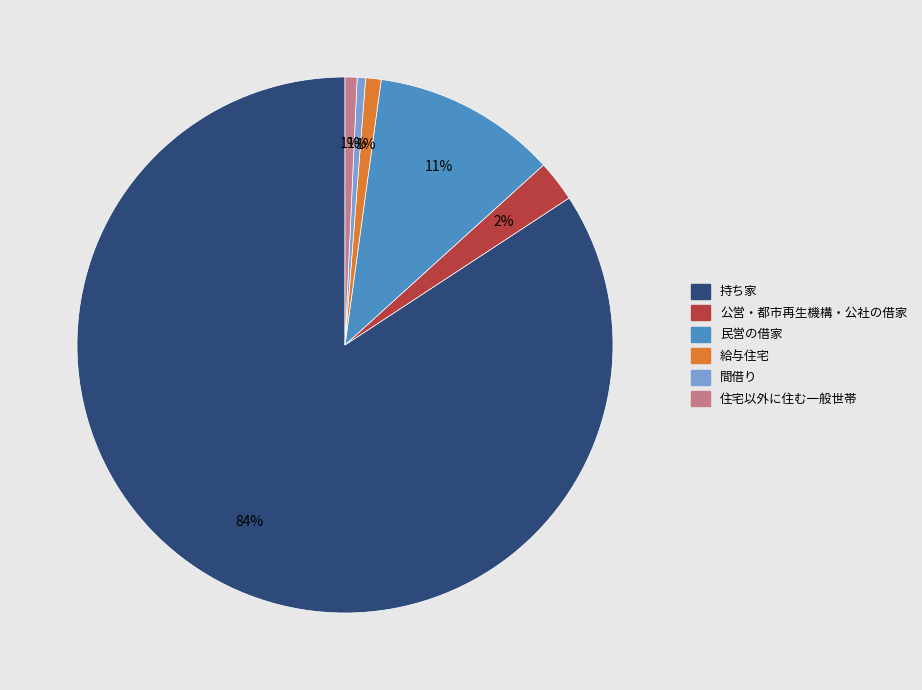

To the nearest percent, what is the difference between the 公営・都市再生機構・公社の借家 and 持ち家 slice percentages?

82%